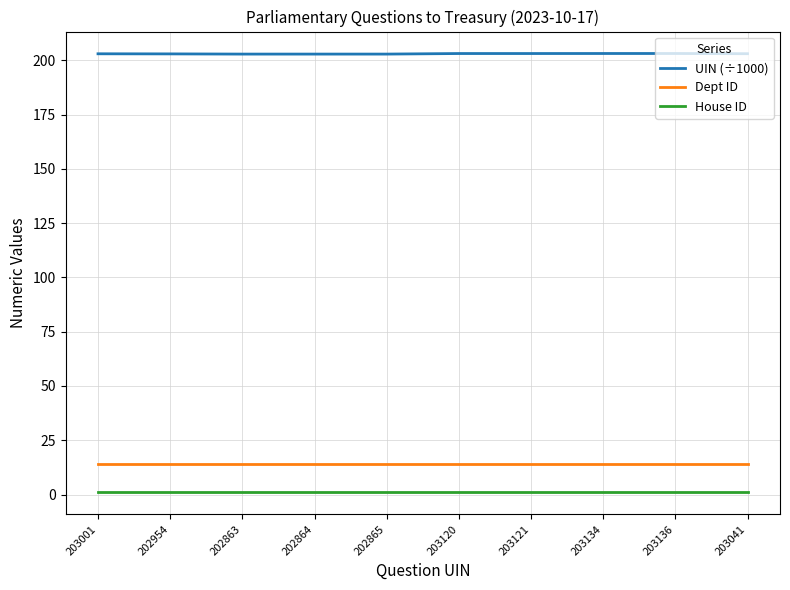

What is the greatest value displayed?

203.1